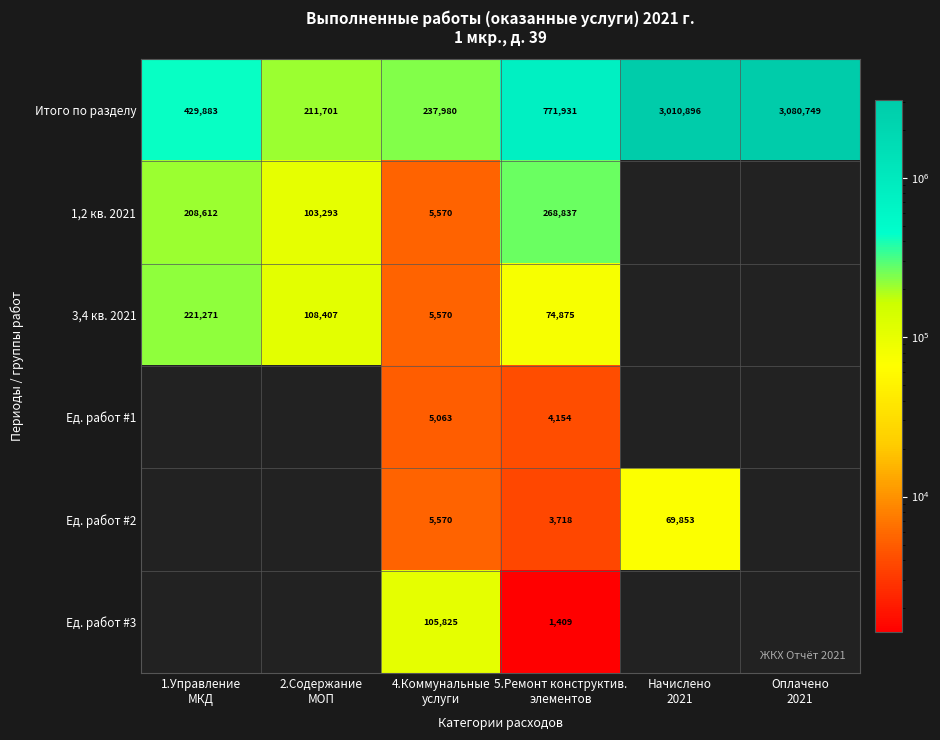

What is the average value of the Итого по разделу series?

1290523